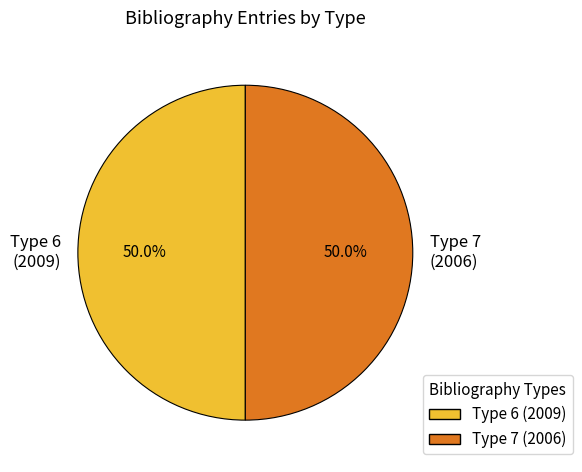

Approximately how many times larger is the value at Type 6 (2009) compared to Type 7 (2006)?

1.0